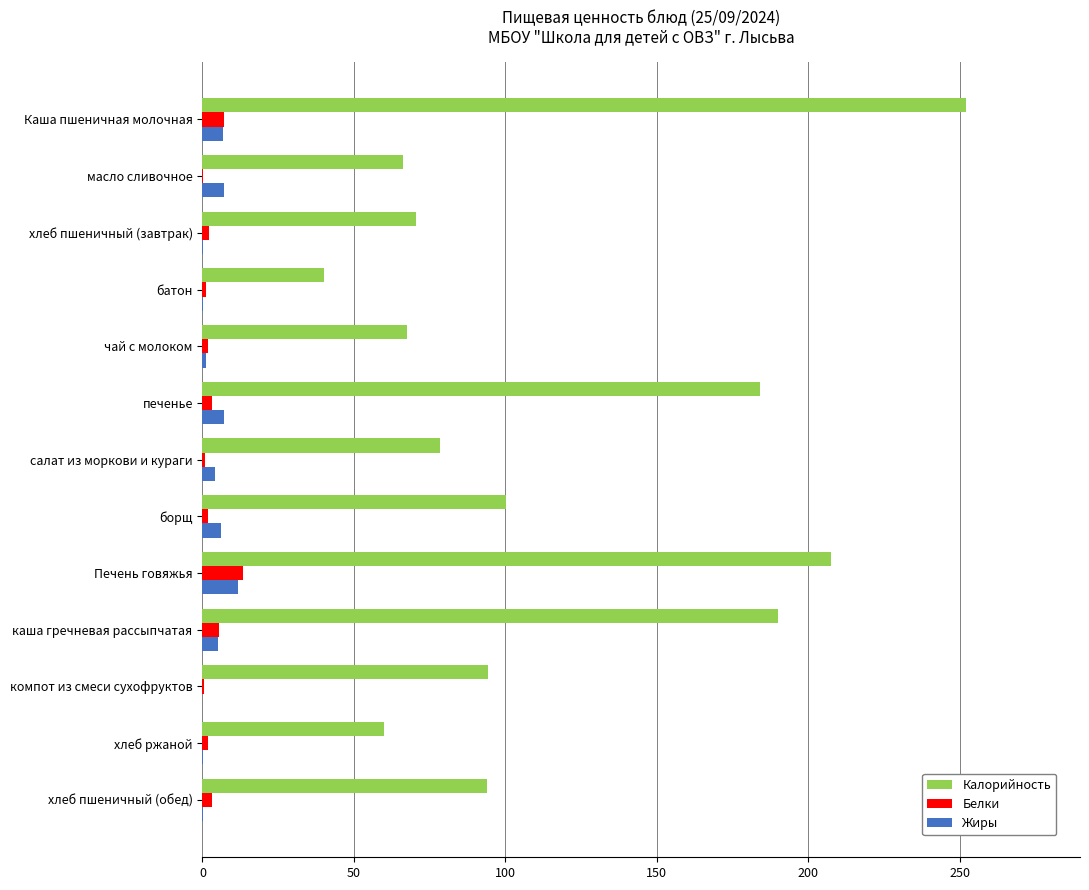

How many categories are shown in the chart?

13